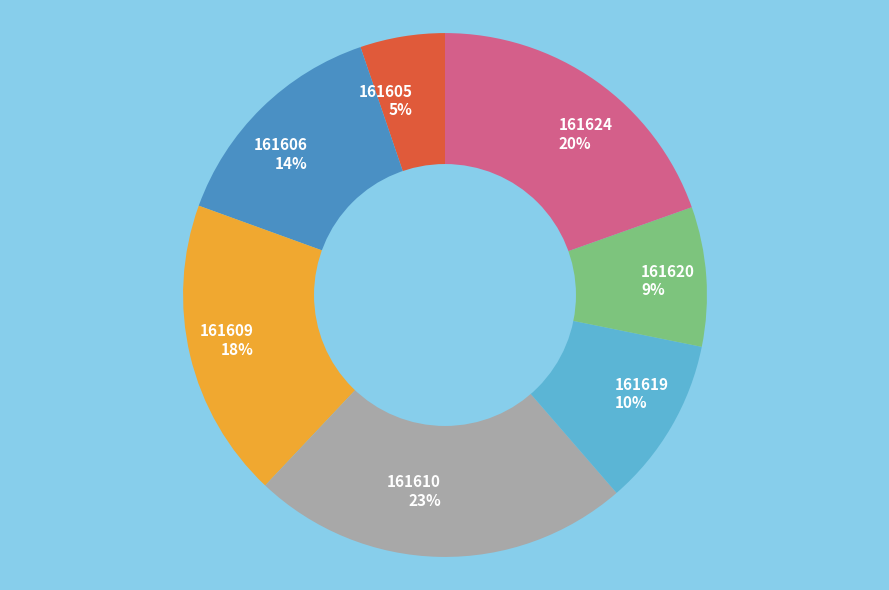

Is the sum of 161609 18% and 161620 9% greater than half?

No